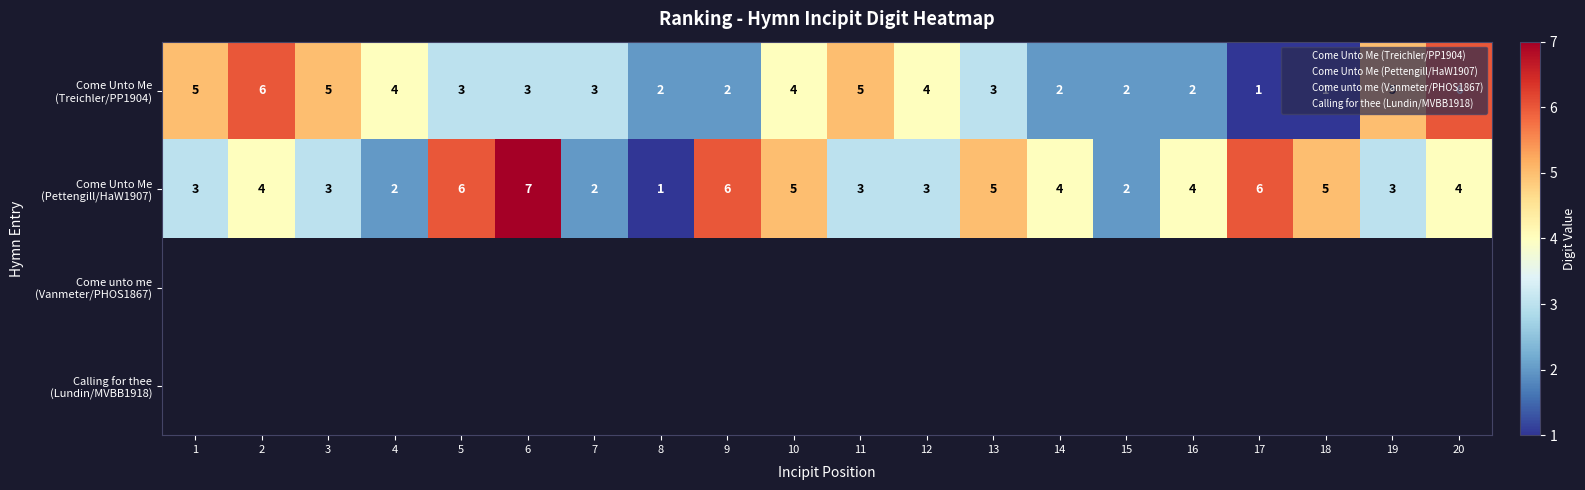

Which series has the largest total across all categories?

Come Unto Me (Pettengill/HaW1907)